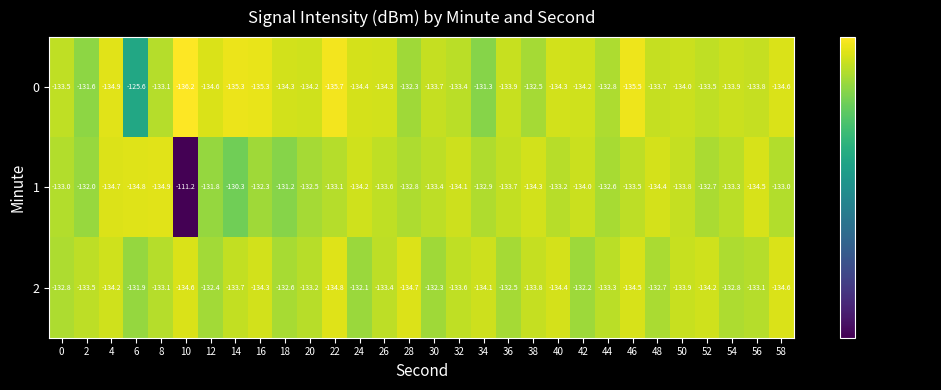

What is the difference between the 2 values at 28 and 24?

2.6